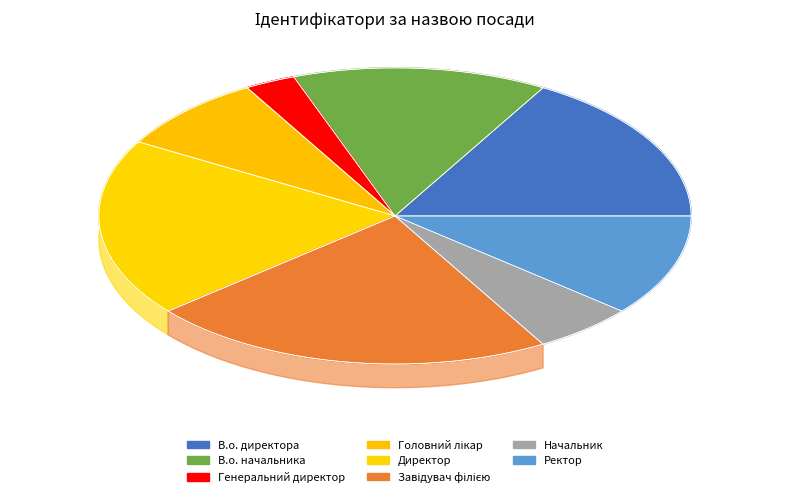

How many slices are in this pie chart?

8